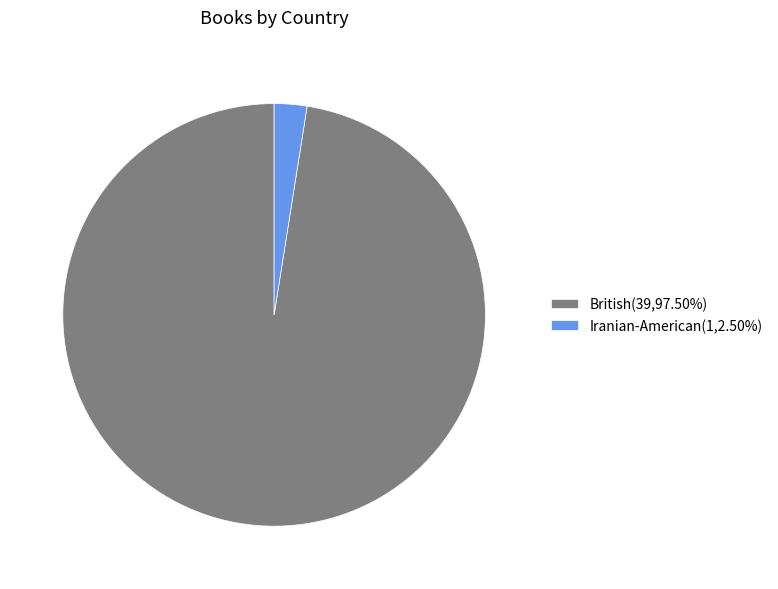

Approximately how many times larger is the value at British(39,97.50%) compared to Iranian-American(1,2.50%)?

39.0